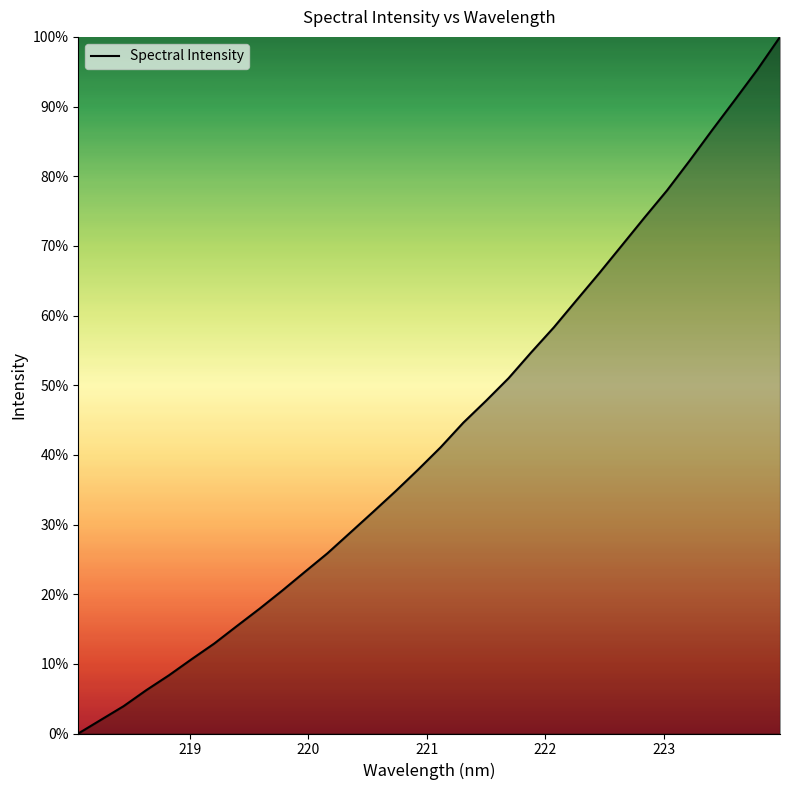

Count the number of data series in this chart.

1